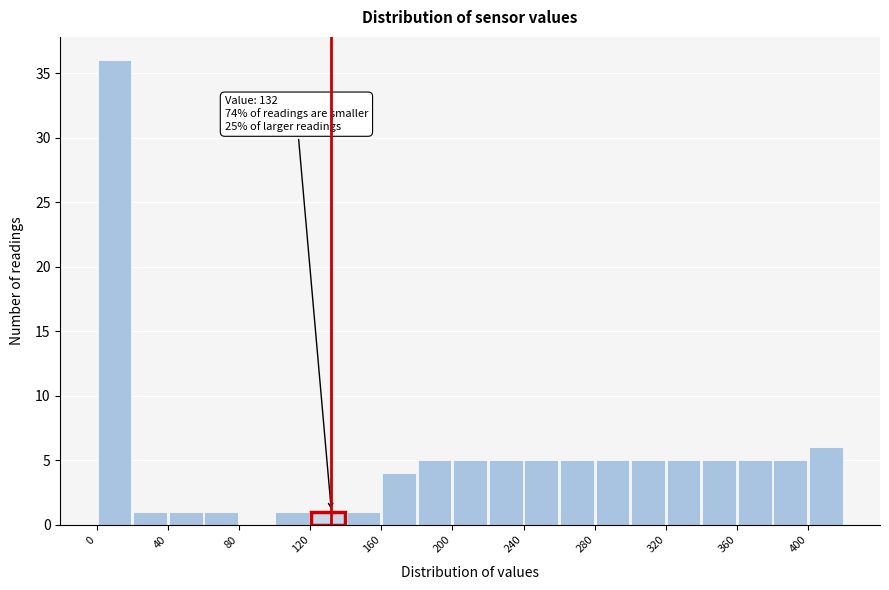

Which range on the x-axis has the tallest bar?

0 to 20